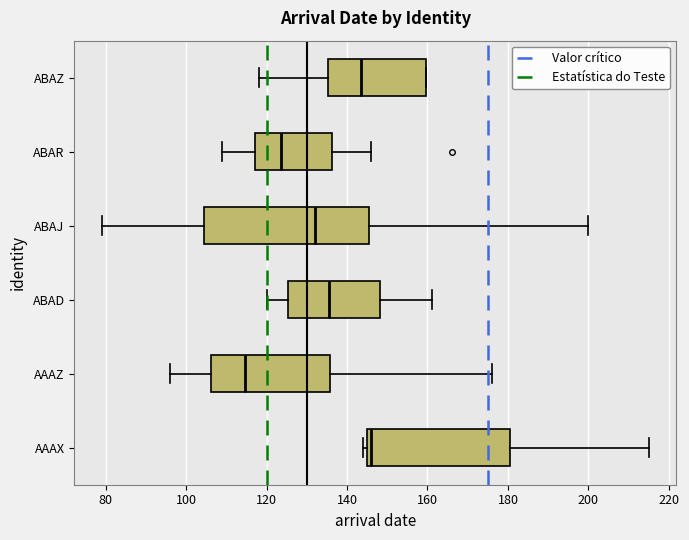

Reading bottom to top, read every box against the x-axis: the position of its median line, the range the box covers, and the ends of its whiskers. The values are not printed on the chart, so give them approximately, as read against the axis.

AAAX: median 146 (just right of the box's left edge), box 146 to 180, whiskers 144 to 216
AAAZ: median 114, box 106 to 136, whiskers 96 to 176
ABAD: median 136, box 126 to 148, whiskers 120 to 162
ABAJ: median 132, box 104 to 146, whiskers 80 to 200
ABAR: median 124, box 118 to 136, whiskers 110 to 146
ABAZ: median 144, box 136 to 160, whiskers 118 to 160